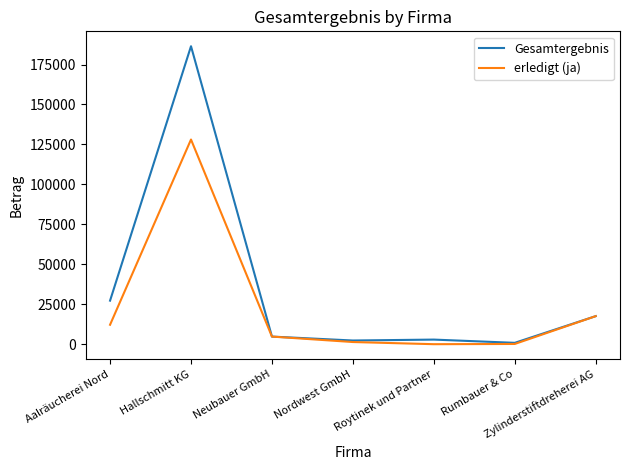

What is the sum of all erledigt (ja) values?

164039.6